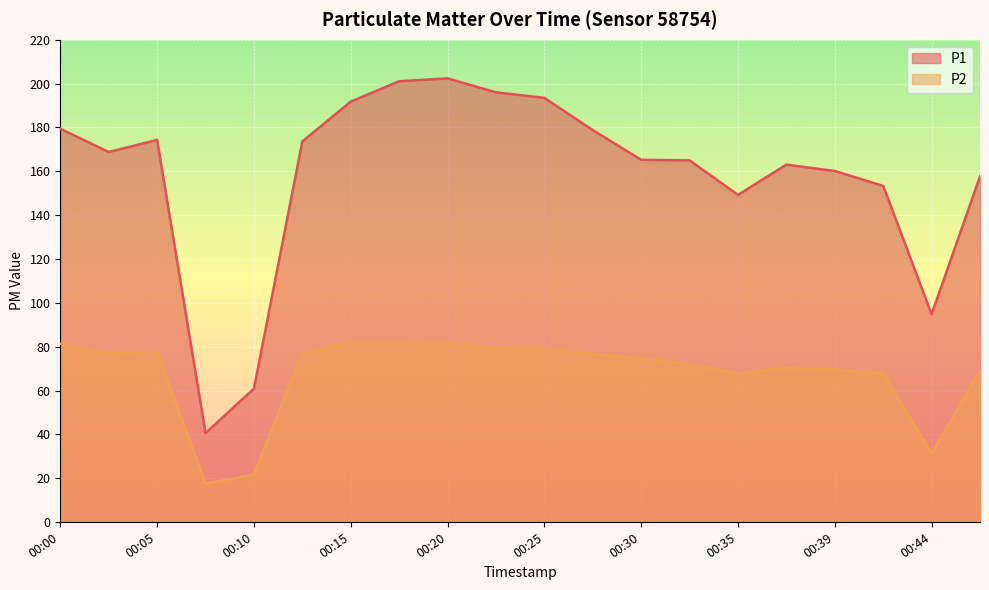

List the series in order of their peak value, lowest first.

P2, P1